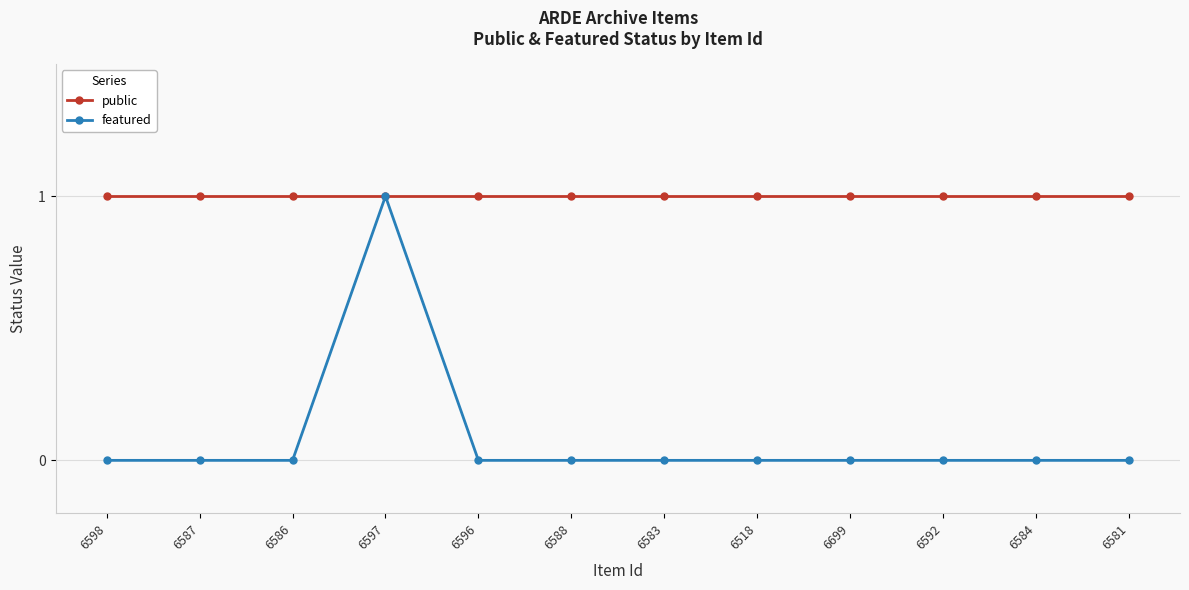

What is the average value of the public series?

1